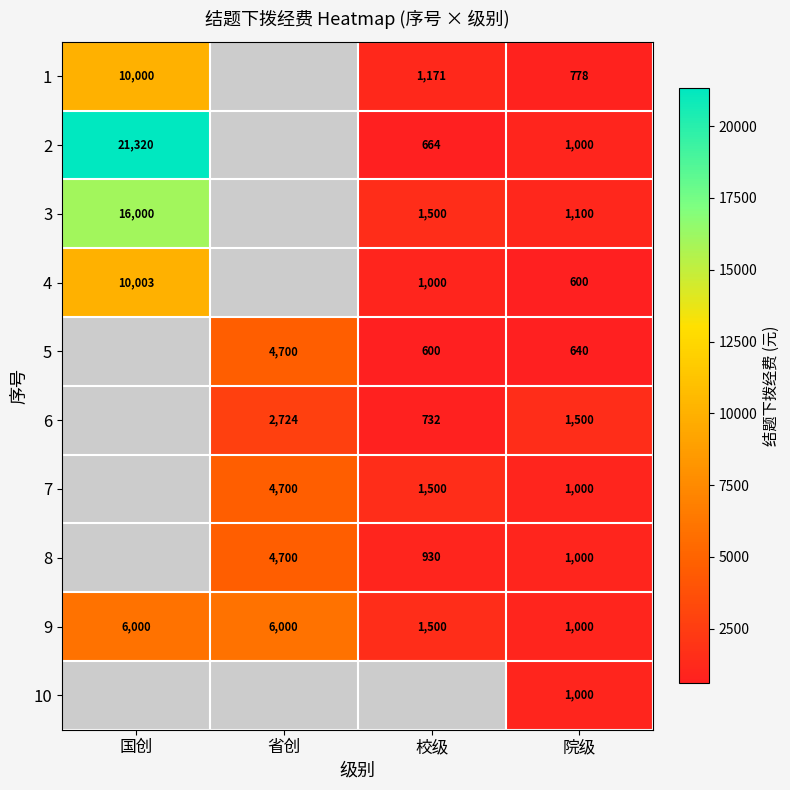

Which category has the highest value across all series?

国创